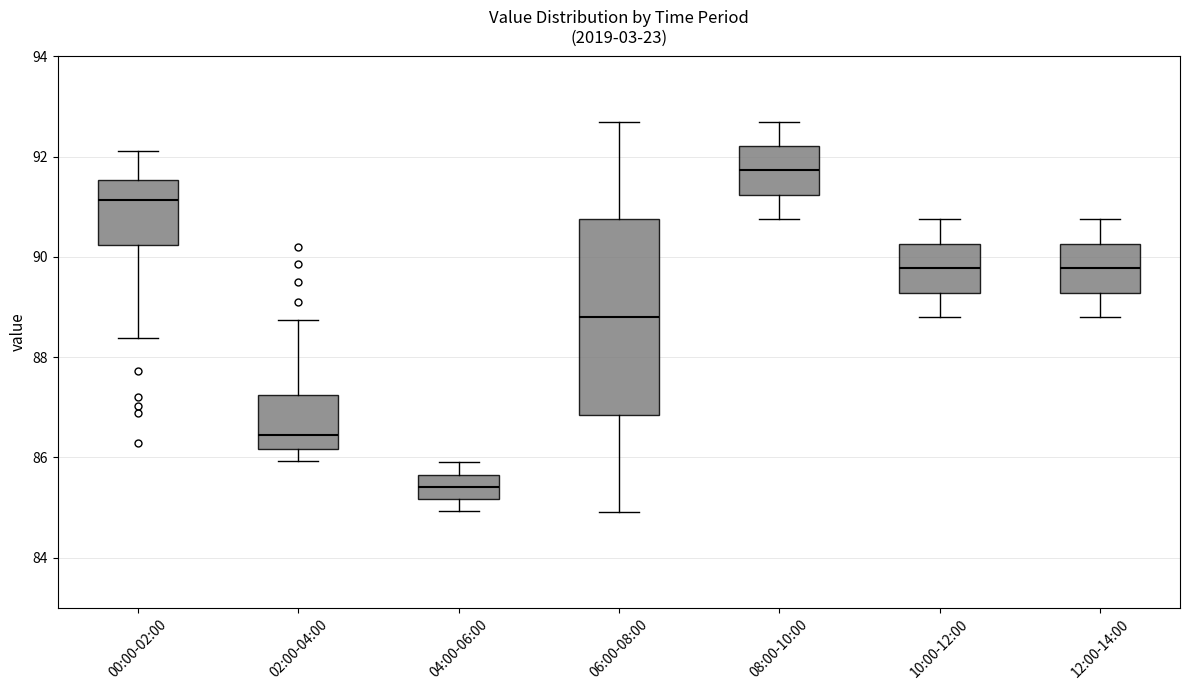

Reading left to right, transcribe this box plot: for each box, give where its median line is, the range the box spans, and where its two whiskers end, as read against the y-axis. The values are not printed on the chart, so give them approximately, as read against the axis.

00:00-02:00: median 91.2, box 90.2 to 91.6, whiskers 88.4 to 92.2
02:00-04:00: median 86.4, box 86.2 to 87.2, whiskers 86.0 to 88.8
04:00-06:00: median 85.4, box 85.2 to 85.6, whiskers 85.0 to 86.0
06:00-08:00: median 88.8, box 86.8 to 90.8, whiskers 85.0 to 92.8
08:00-10:00: median 91.8, box 91.2 to 92.2, whiskers 90.8 to 92.8
10:00-12:00: median 89.8, box 89.2 to 90.2, whiskers 88.8 to 90.8
12:00-14:00: median 89.8, box 89.2 to 90.2, whiskers 88.8 to 90.8